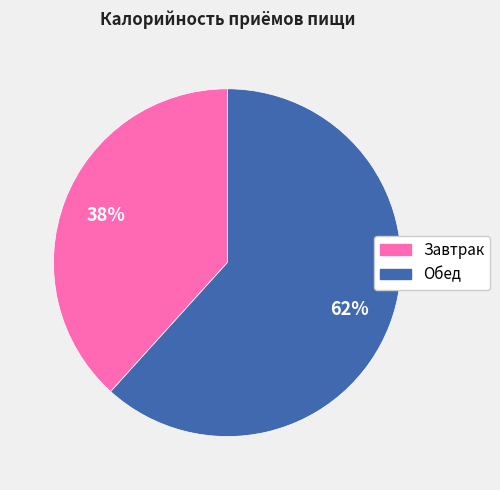

To the nearest percent, what is the combined percentage of Обед and Завтрак?

100%